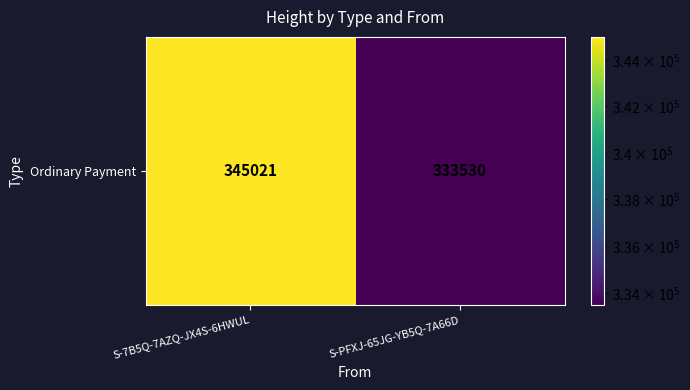

Which label corresponds to the largest value in the chart?

S-7B5Q-7AZQ-JX4S-6HWUL